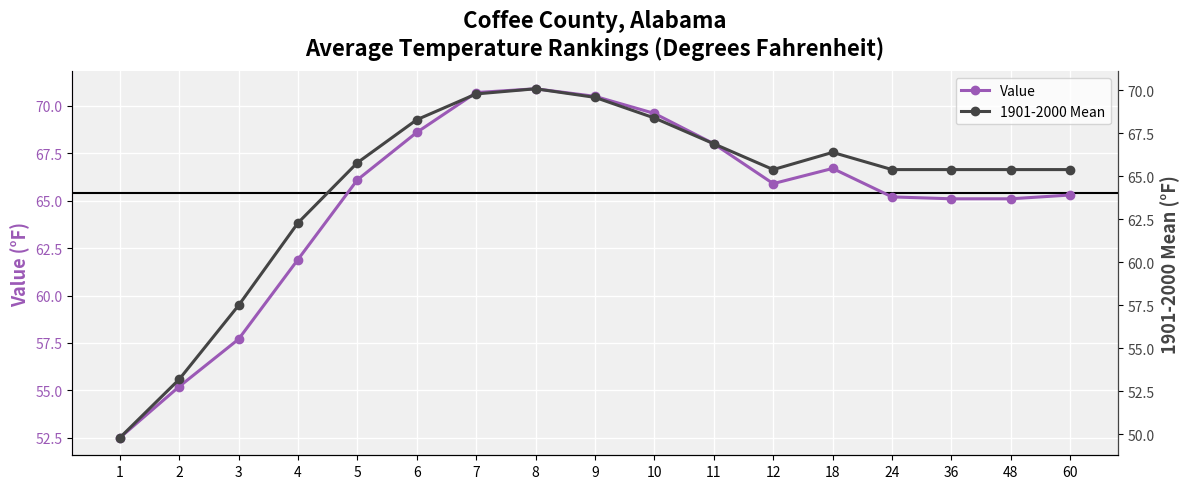

Where does the 1901-2000 Mean series first go above 65?

5